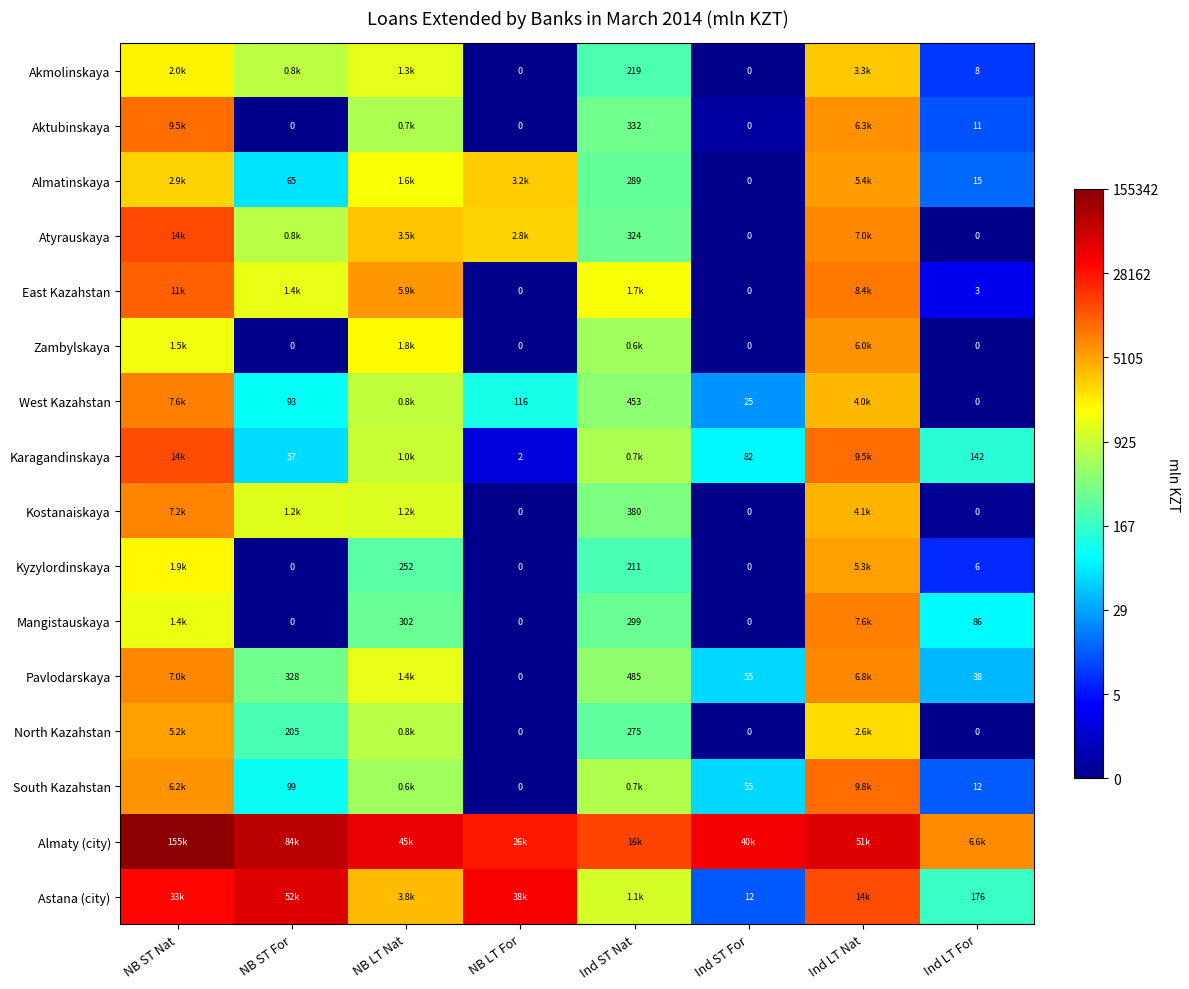

Is the value of Mangistauskaya at NB LT Nat greater than the value of Akmolinskaya at Ind ST For?

Yes